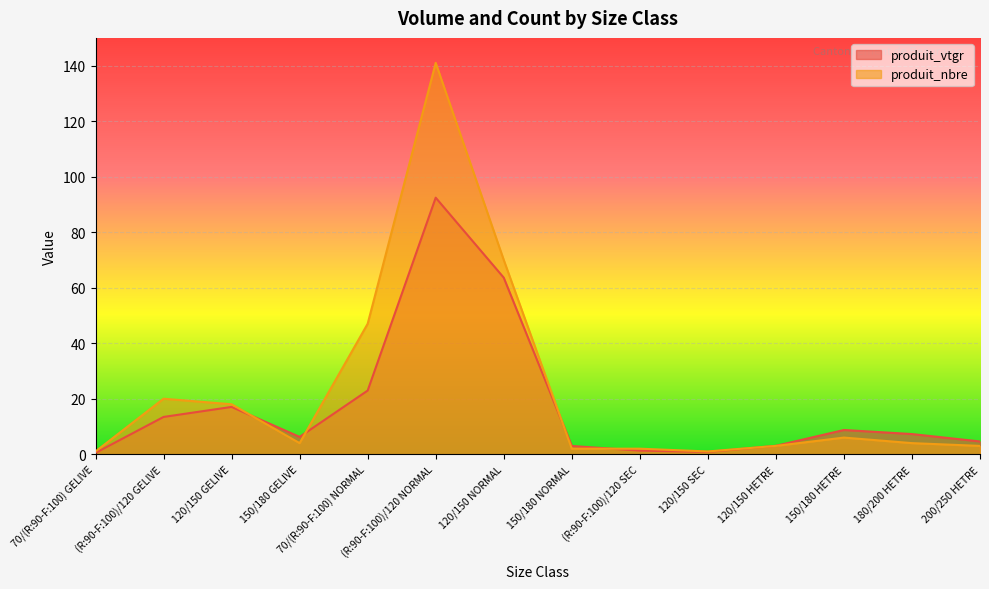

How many interior local valleys does the produit_nbre series have?

2